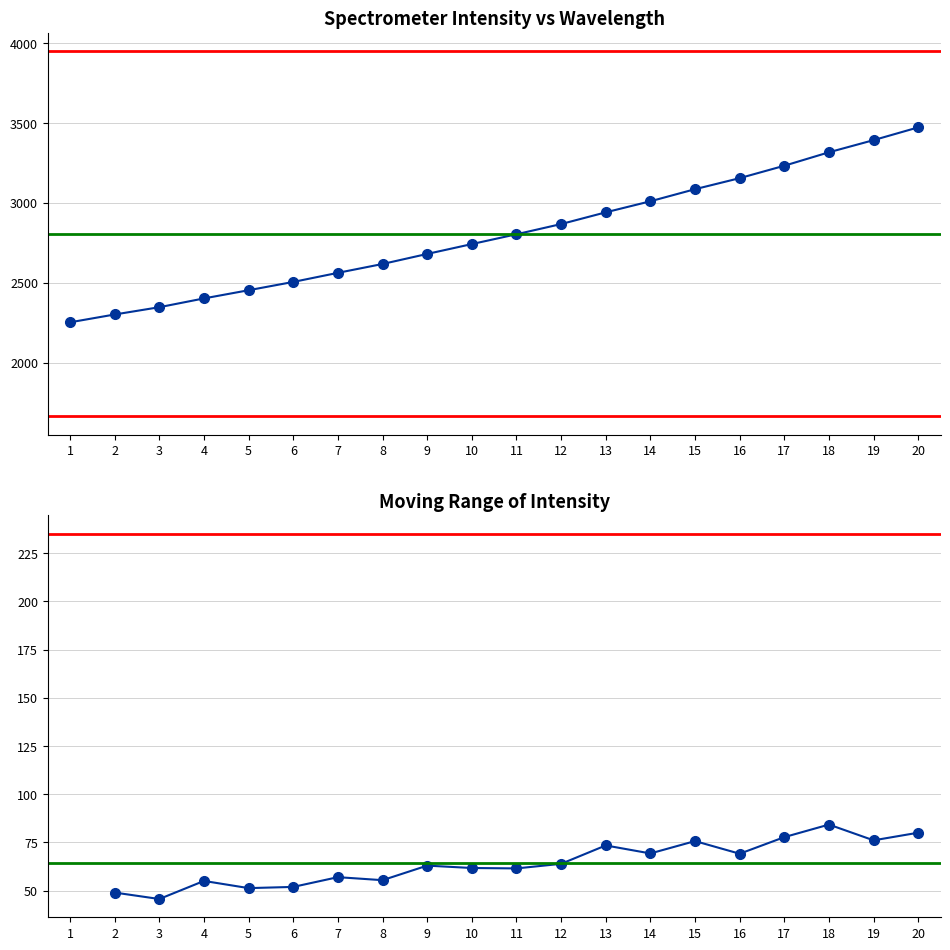

The value at 4 is 4311.4. True or false?

False